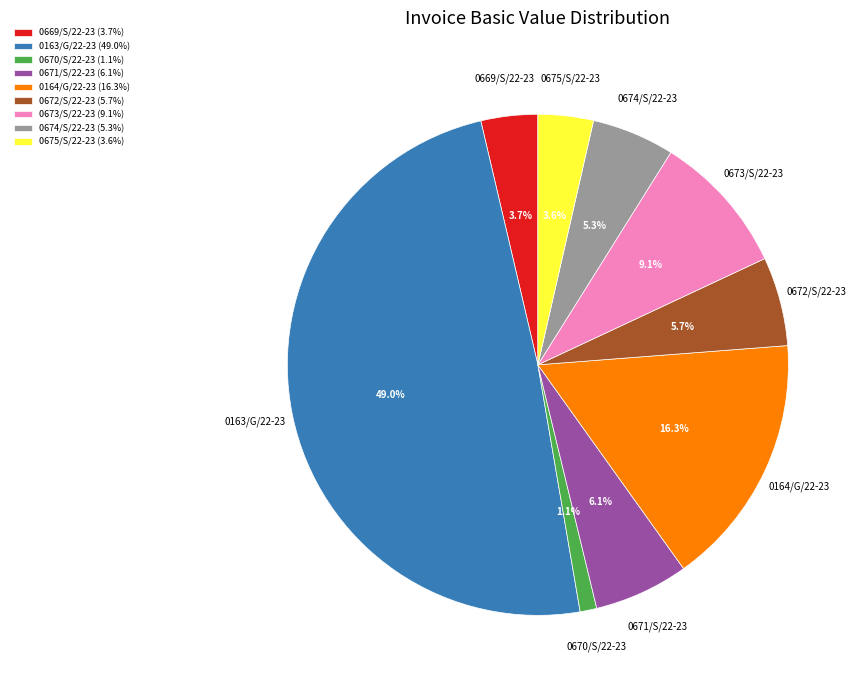

To the nearest percent, what is the combined percentage of 0163/G/22-23 and 0164/G/22-23?

65%